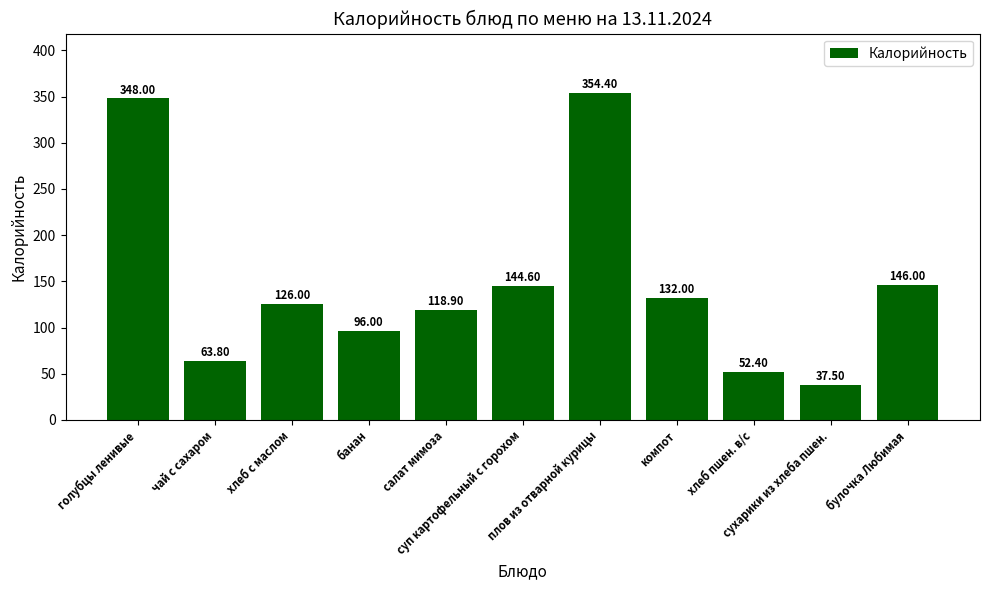

What is the difference between the values at компот and плов из отварной курицы?

222.4